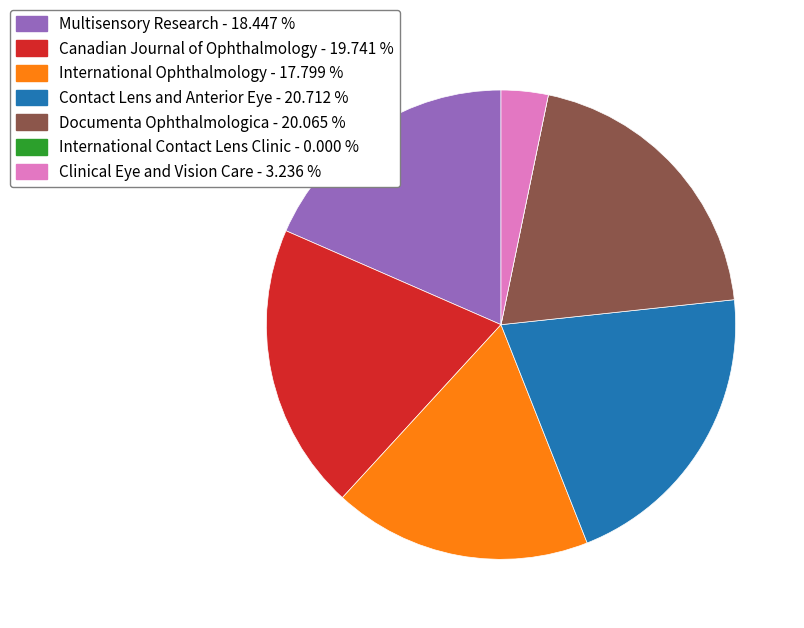

What is the ratio of the value at Canadian Journal of Ophthalmology - 19.741 % to the value at Contact Lens and Anterior Eye - 20.712 %?

1.0